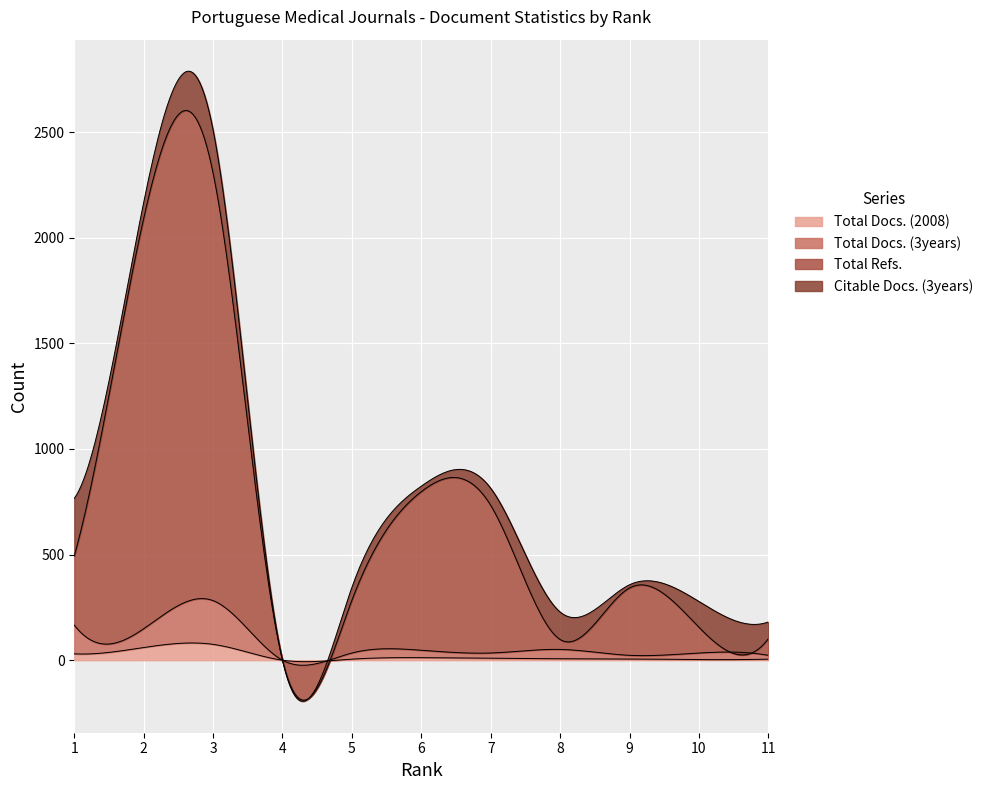

What is the highest value of the Total Refs. series?

2024